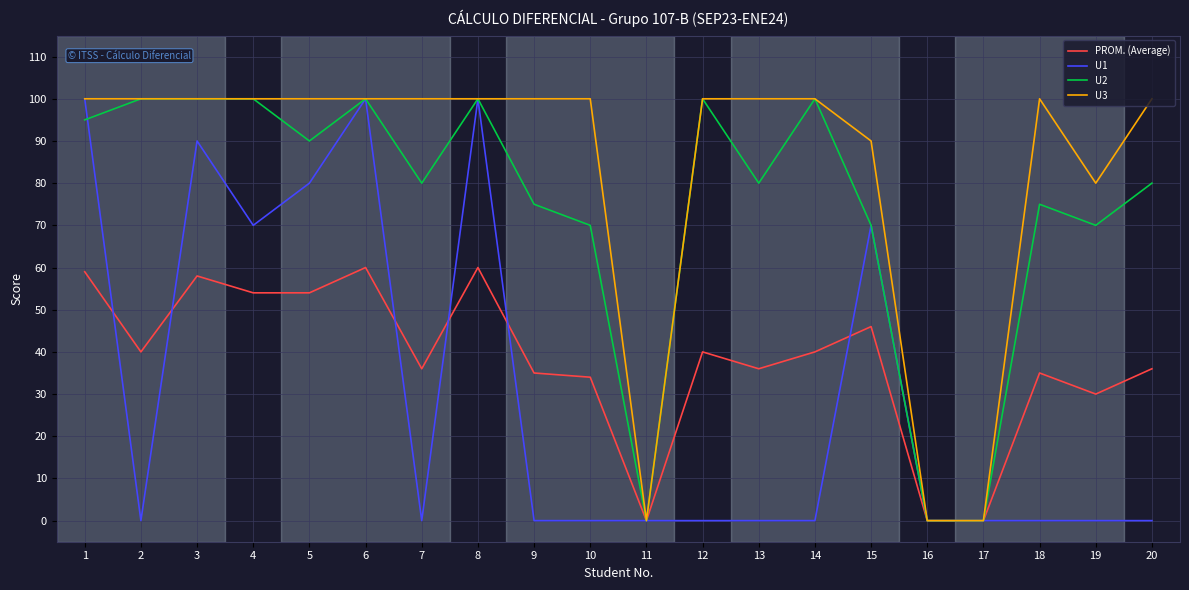

At 18, list the series in order from largest to smallest.

U3, U2, PROM. (Average), U1